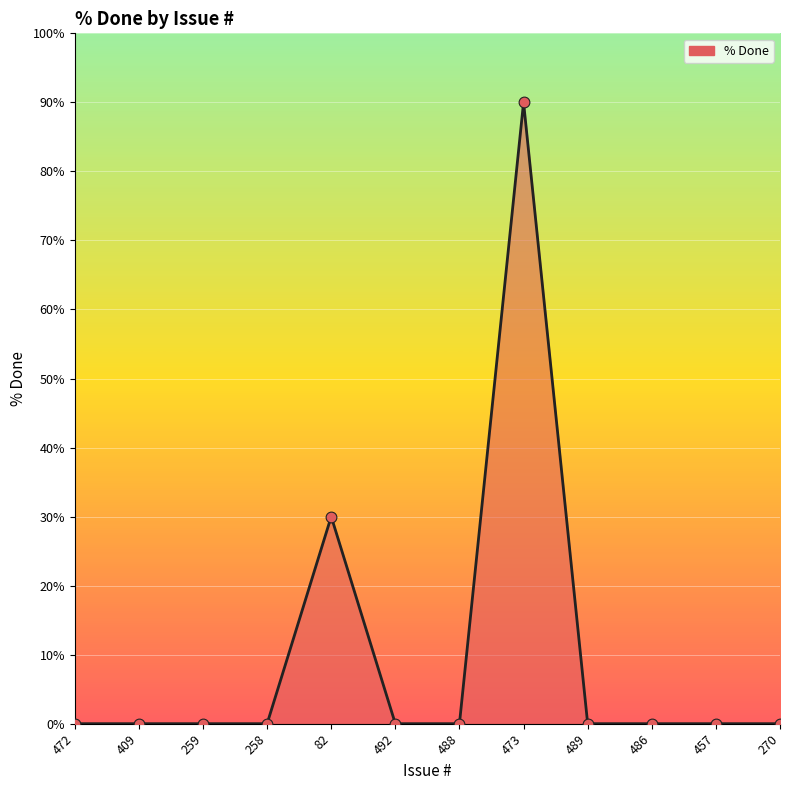

What is the change in value from 258 to 82?

+30